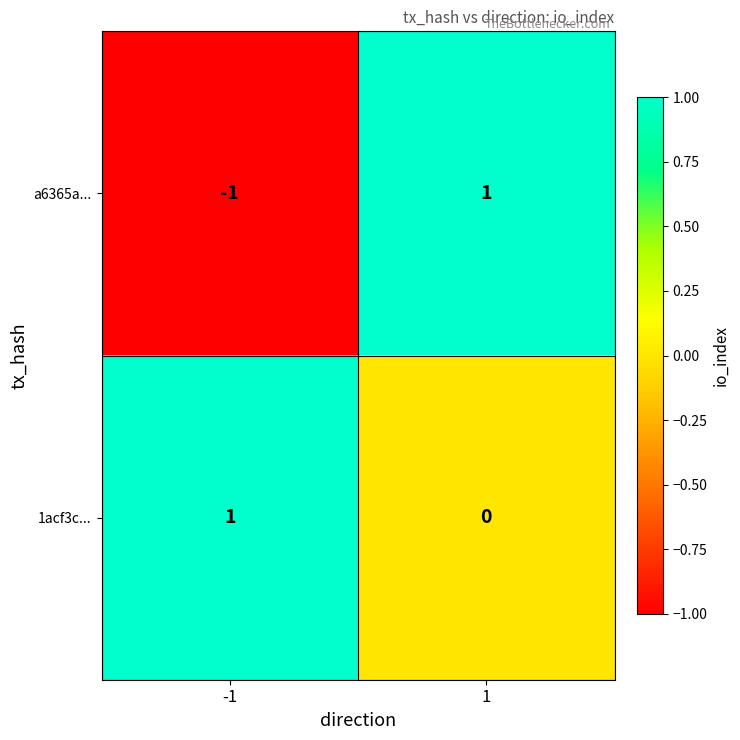

At how many categories does at least one series exceed 0?

2